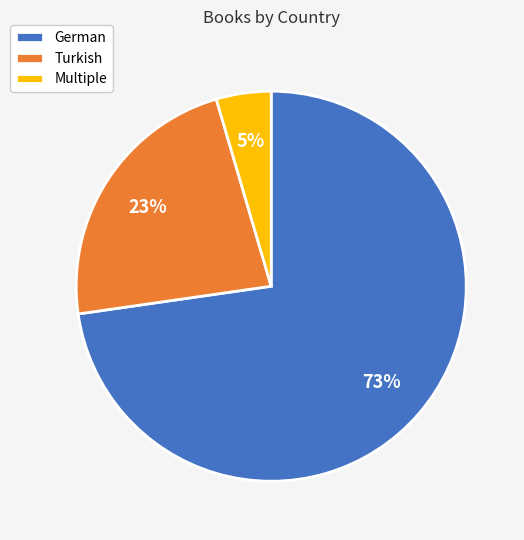

To the nearest percent, what is the combined percentage of German and Multiple?

77%